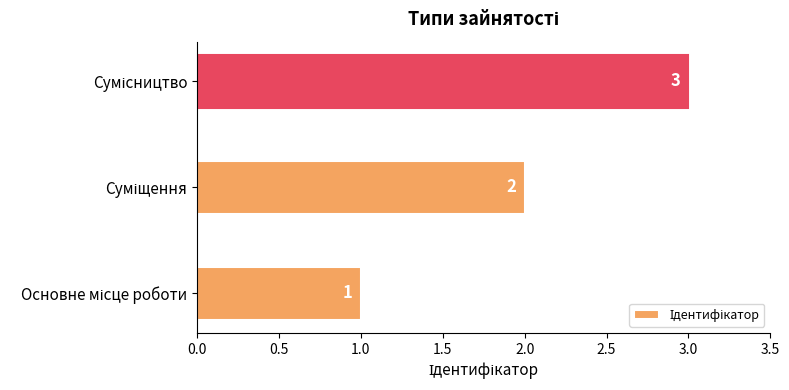

How many values are between 1 and 3?

3